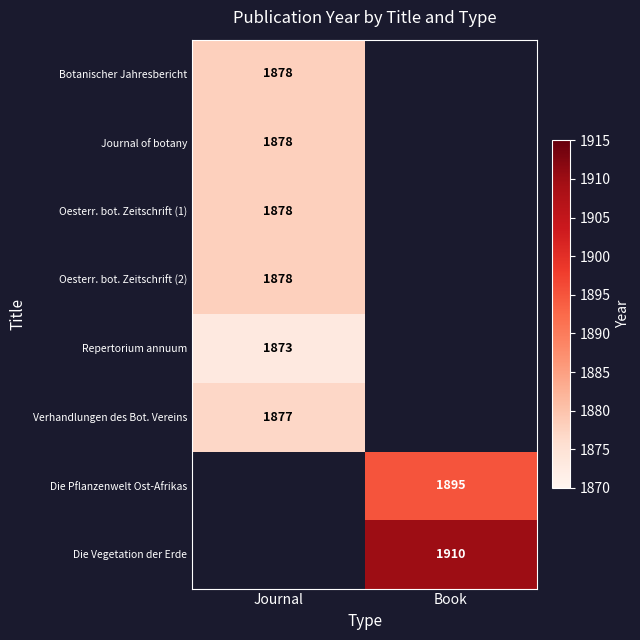

Which label corresponds to the smallest value in the chart?

Journal